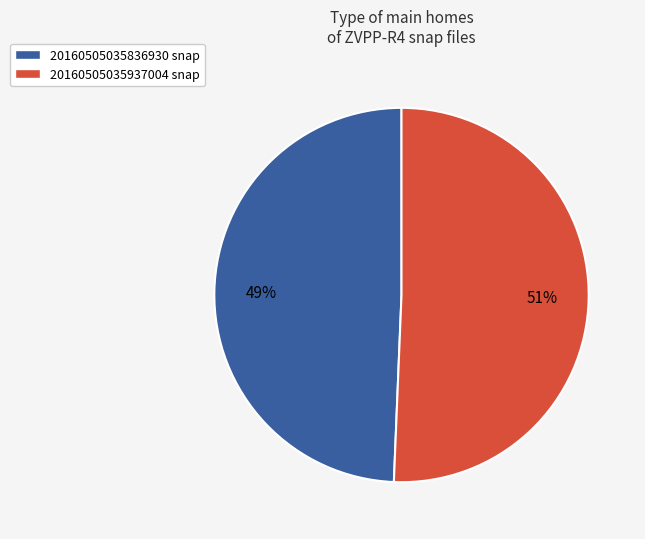

To the nearest percent, what portion does 20160505035937004 snap represent?

51%